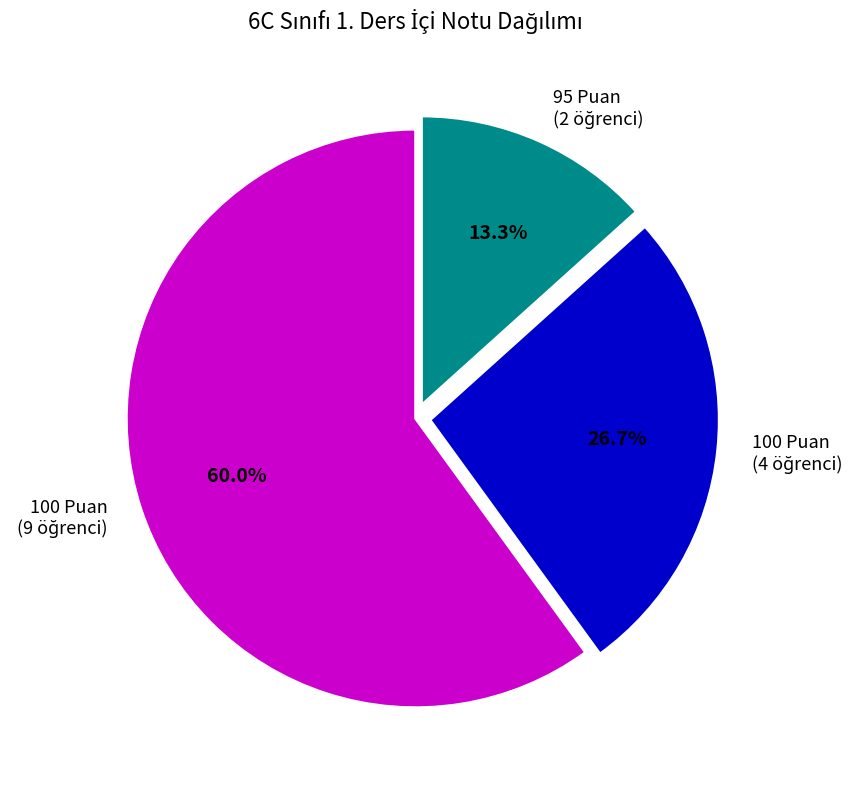

Is there a majority slice in this chart?

Yes